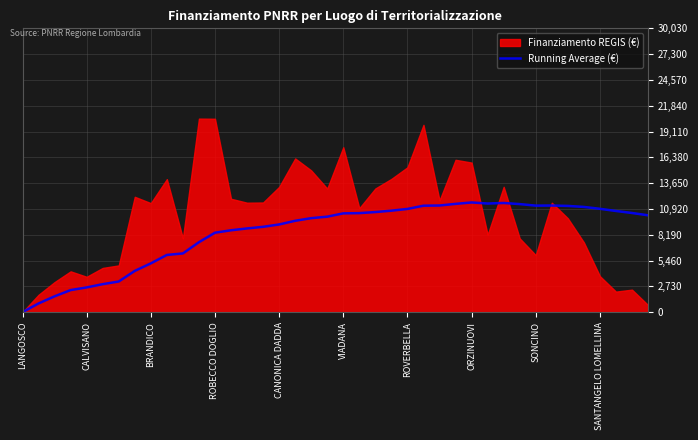

The value of Running Average (€) at ORZINUOVI is 5415.5. True or false?

False